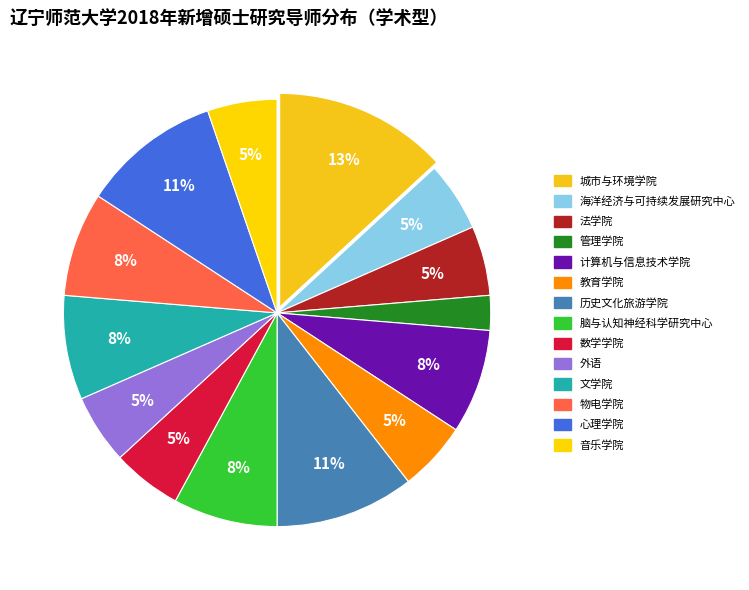

To the nearest percent, what portion does 脑与认知神经科学研究中心 represent?

8%